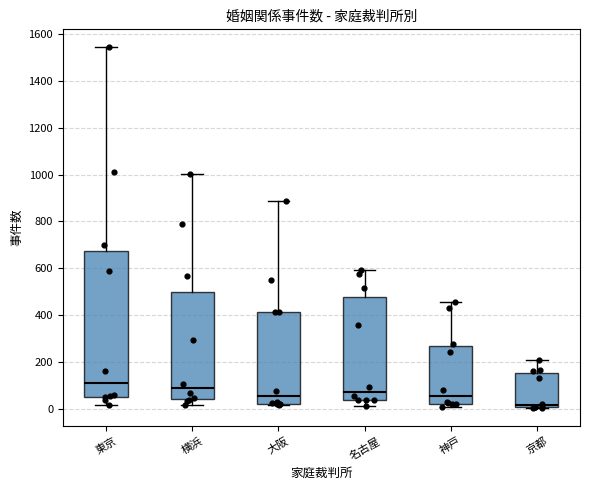

Where is the upper edge of the box for 名古屋 on the y-axis? The values are not printed on the chart, so give them approximately, as read against the axis.

480